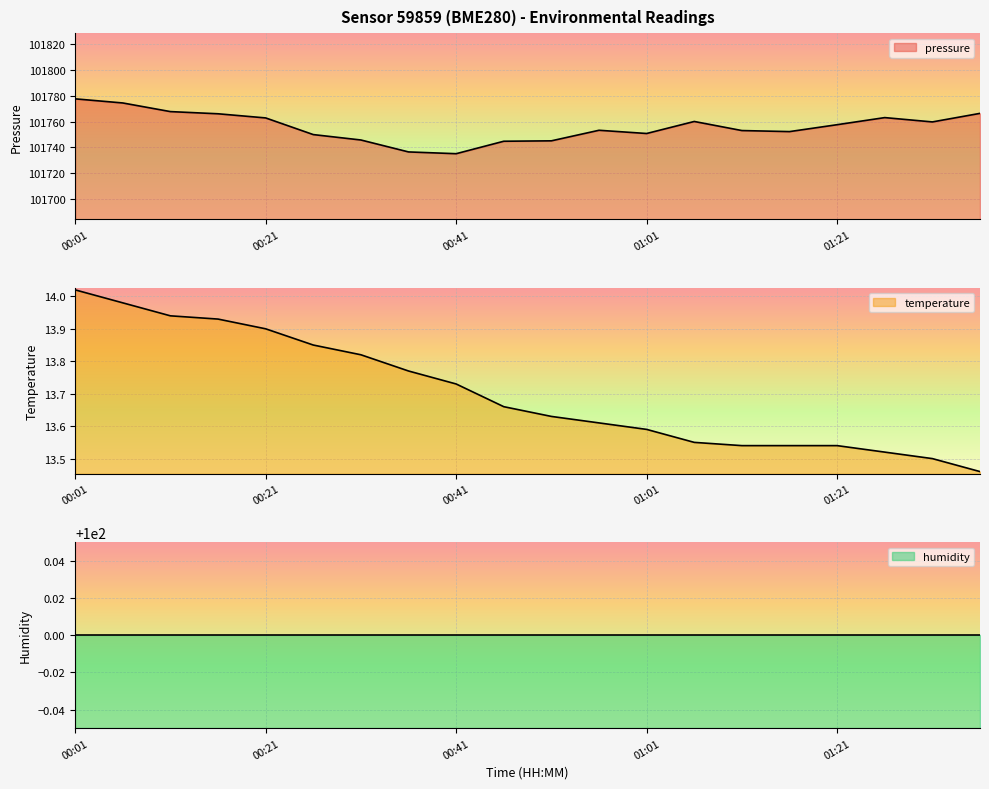

True or false: pressure has more than 2 points higher than both neighbors.

True